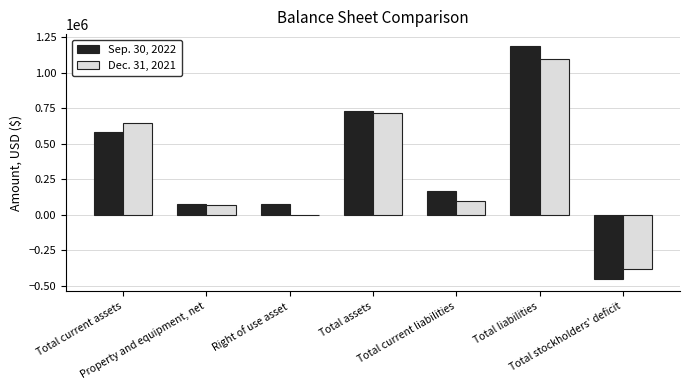

Where does the Sep. 30, 2022 series first go above 168291?

Total current assets